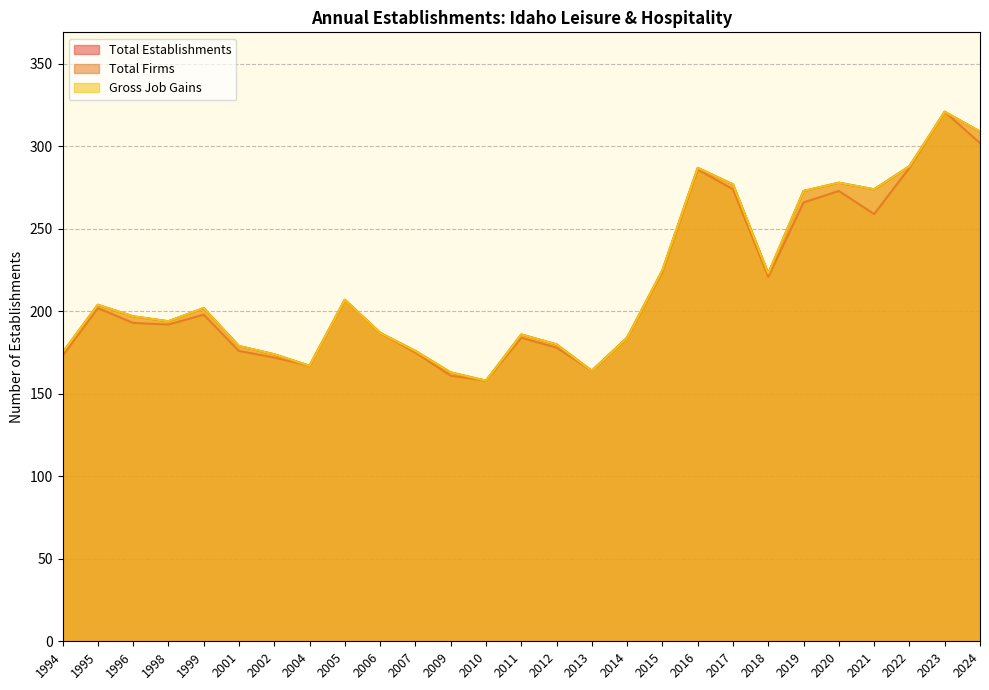

Which series has the largest total across all categories?

Total Establishments